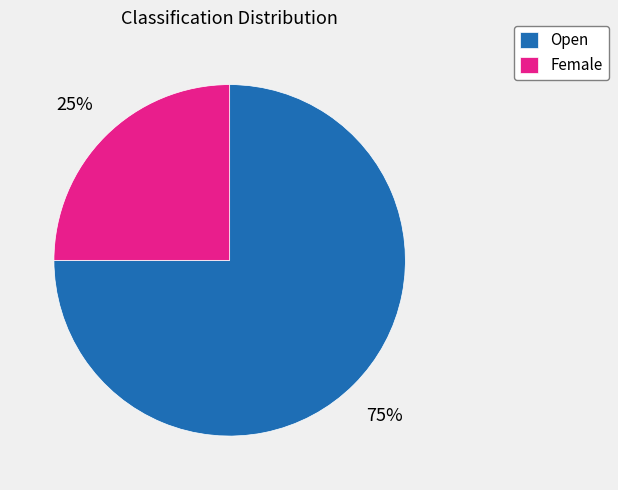

Is it true that Female is 25% of the pie?

True